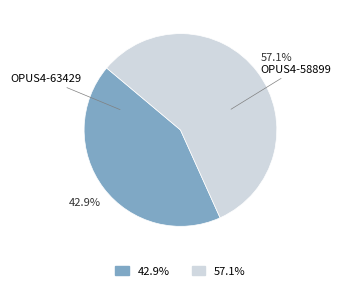

True or false: OPUS4-63429 accounts for 50% of the total.

False